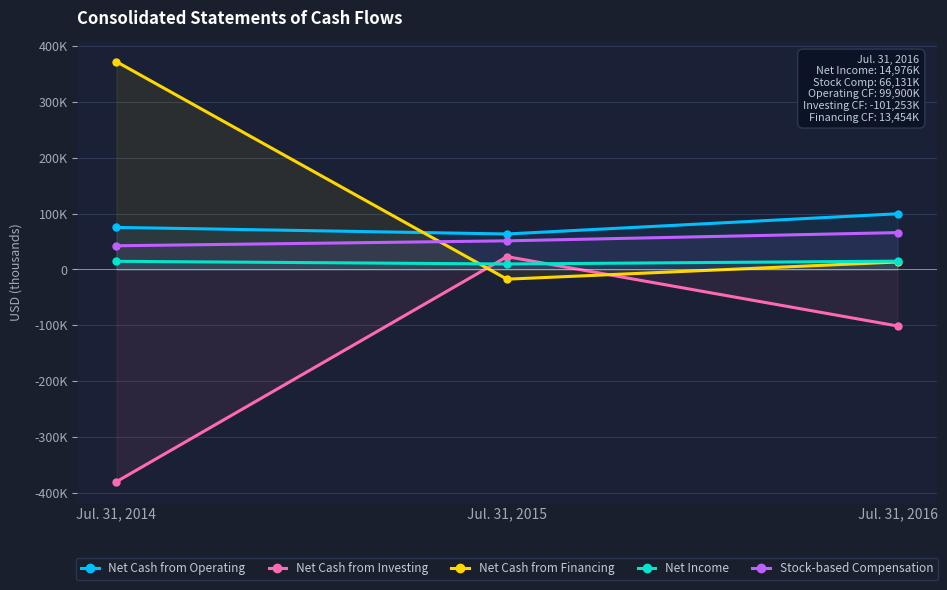

Rank the series at Jul. 31, 2015 from highest to lowest value.

Net Cash from Operating, Stock-based Compensation, Net Cash from Investing, Net Income, Net Cash from Financing